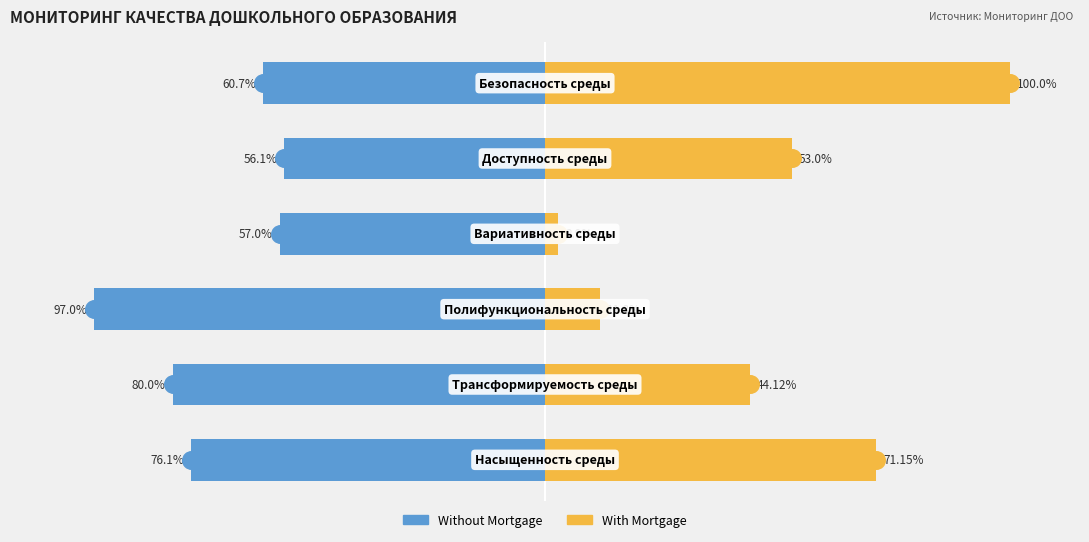

At how many categories does at least one series exceed -26?

6